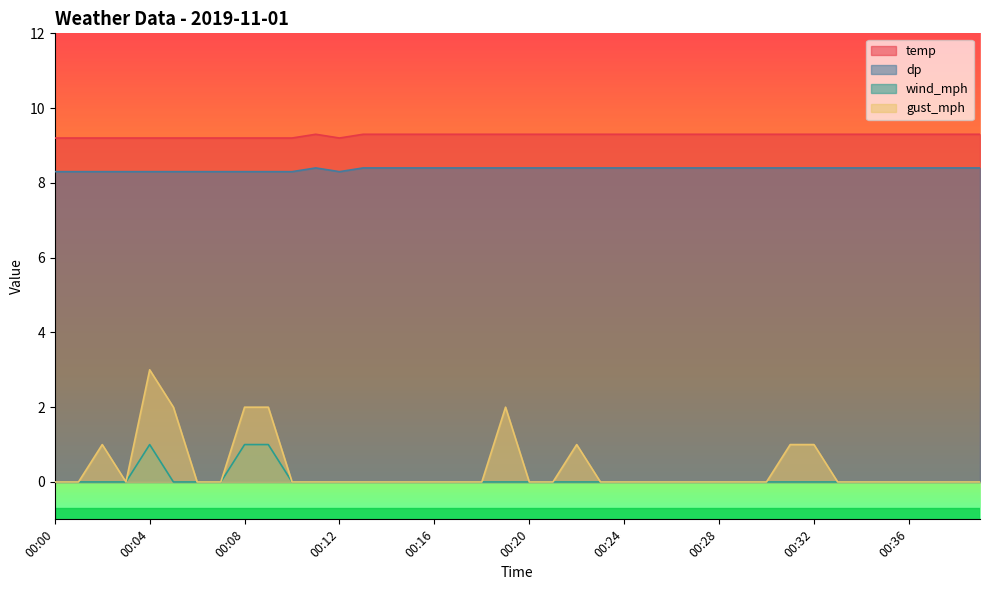

Reading left to right, transcribe all the data shown in this chart.

temp: 00:00=9.2	00:01=9.2	00:02=9.2	00:03=9.2	00:04=9.2	00:05=9.2	00:06=9.2	00:07=9.2	00:08=9.2	00:09=9.2	00:10=9.2	00:11=9.3	00:12=9.2	00:13=9.3	00:14=9.3	00:15=9.3	00:16=9.3	00:17=9.3	00:18=9.3	00:19=9.3	00:20=9.3	00:21=9.3	00:22=9.3	00:23=9.3	00:24=9.3	00:25=9.3	00:26=9.3	00:27=9.3	00:28=9.3	00:29=9.3	00:30=9.3	00:31=9.3	00:32=9.3	00:33=9.3	00:34=9.3	00:35=9.3	00:36=9.3	00:37=9.3	00:38=9.3	00:39=9.3
dp: 00:00=8.3	00:01=8.3	00:02=8.3	00:03=8.3	00:04=8.3	00:05=8.3	00:06=8.3	00:07=8.3	00:08=8.3	00:09=8.3	00:10=8.3	00:11=8.4	00:12=8.3	00:13=8.4	00:14=8.4	00:15=8.4	00:16=8.4	00:17=8.4	00:18=8.4	00:19=8.4	00:20=8.4	00:21=8.4	00:22=8.4	00:23=8.4	00:24=8.4	00:25=8.4	00:26=8.4	00:27=8.4	00:28=8.4	00:29=8.4	00:30=8.4	00:31=8.4	00:32=8.4	00:33=8.4	00:34=8.4	00:35=8.4	00:36=8.4	00:37=8.4	00:38=8.4	00:39=8.4
wind_mph: 00:00=0.0	00:01=0.0	00:02=0.0	00:03=0.0	00:04=1.0	00:05=0.0	00:06=0.0	00:07=0.0	00:08=1.0	00:09=1.0	00:10=0.0	00:11=0.0	00:12=0.0	00:13=0.0	00:14=0.0	00:15=0.0	00:16=0.0	00:17=0.0	00:18=0.0	00:19=0.0	00:20=0.0	00:21=0.0	00:22=0.0	00:23=0.0	00:24=0.0	00:25=0.0	00:26=0.0	00:27=0.0	00:28=0.0	00:29=0.0	00:30=0.0	00:31=0.0	00:32=0.0	00:33=0.0	00:34=0.0	00:35=0.0	00:36=0.0	00:37=0.0	00:38=0.0	00:39=0.0
gust_mph: 00:00=0.0	00:01=0.0	00:02=1.0	00:03=0.0	00:04=3.0	00:05=2.0	00:06=0.0	00:07=0.0	00:08=2.0	00:09=2.0	00:10=0.0	00:11=0.0	00:12=0.0	00:13=0.0	00:14=0.0	00:15=0.0	00:16=0.0	00:17=0.0	00:18=0.0	00:19=2.0	00:20=0.0	00:21=0.0	00:22=1.0	00:23=0.0	00:24=0.0	00:25=0.0	00:26=0.0	00:27=0.0	00:28=0.0	00:29=0.0	00:30=0.0	00:31=1.0	00:32=1.0	00:33=0.0	00:34=0.0	00:35=0.0	00:36=0.0	00:37=0.0	00:38=0.0	00:39=0.0